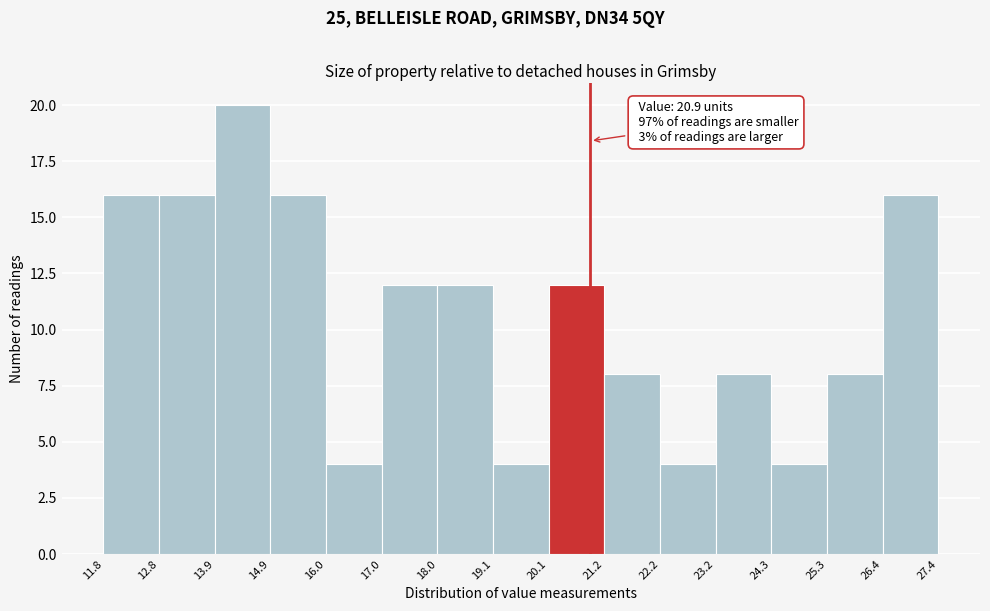

Over which range of the x-axis is the bar tallest?

13.9 to 14.9